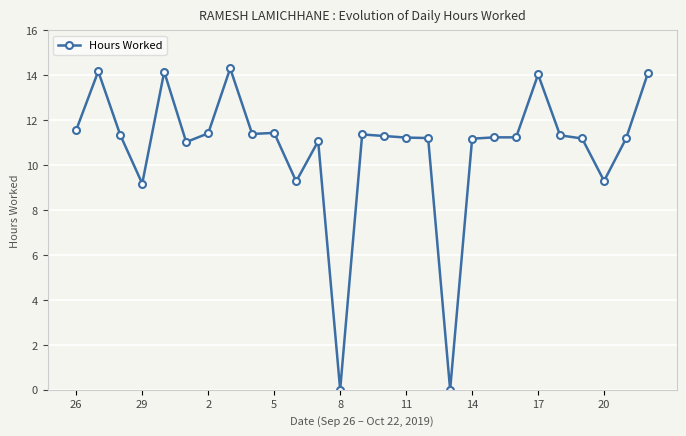

What is the value of the 25th point from the left?

9.3